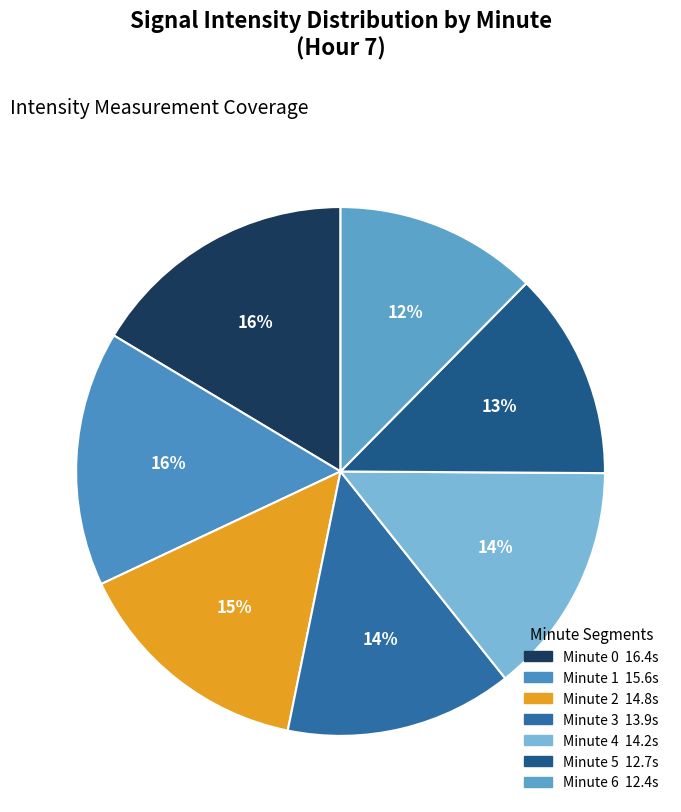

To the nearest percent, what portion does Minute 5 represent?

13%